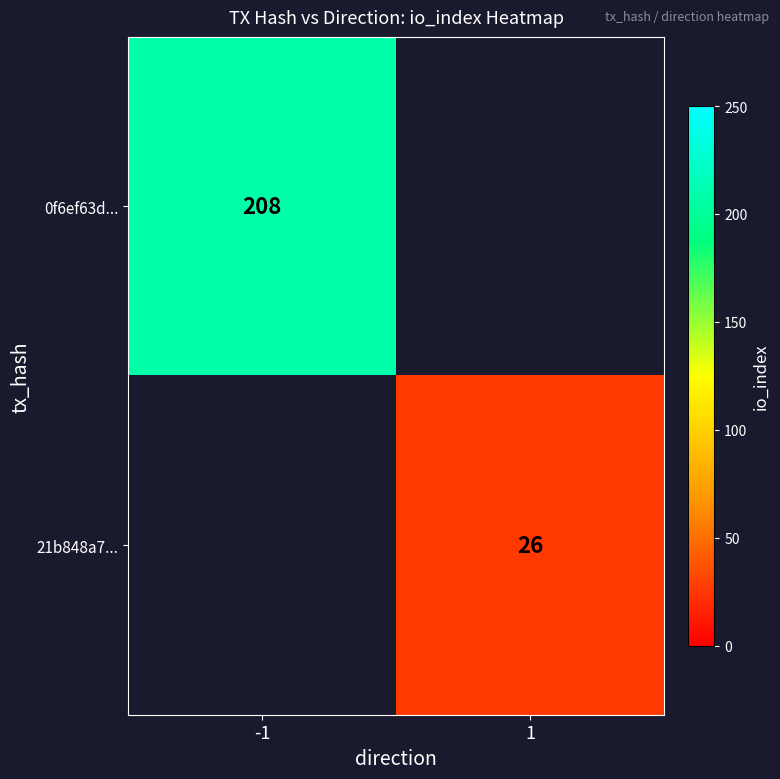

True or false: 0f6ef63d... has a value of 208 at -1.

True